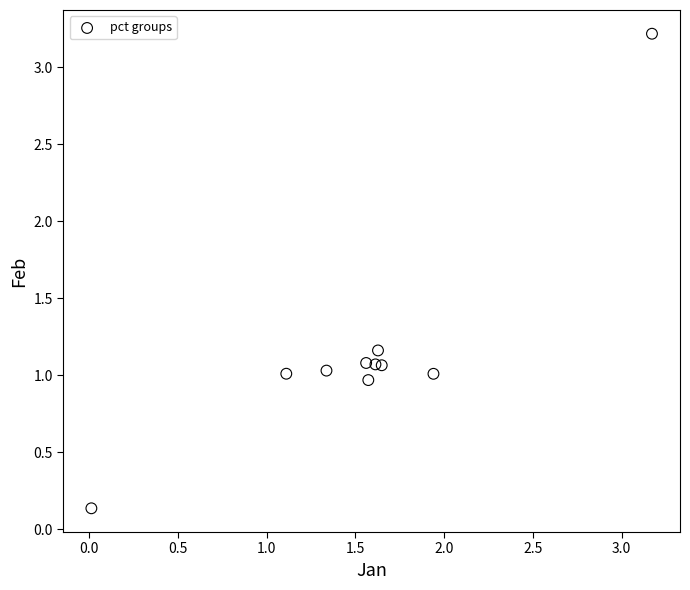

What is the range of Y values (max minus min)?

3.1